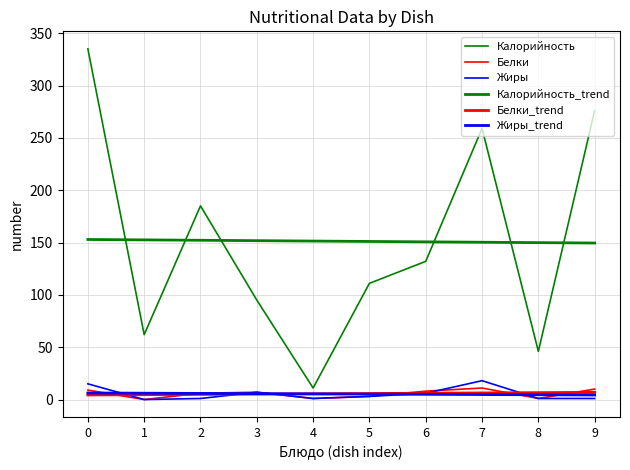

Reading left to right, what are all the values shown in this chart?

Калорийность: 0=335.0	1=62.0	2=185.0	3=95.0	4=11.0	5=111.0	6=132.0	7=259.0	8=46.0	9=276.0
Белки: 0=9.0	1=0.0	2=6.0	3=7.0	4=1.0	5=3.0	6=8.0	7=11.0	8=1.0	9=10.0
Жиры: 0=15.0	1=0.0	2=1.0	3=7.0	4=1.0	5=3.0	6=6.0	7=18.0	8=1.0	9=1.0
Калорийность_trend: 0=152.9	1=152.5	2=152.1	3=151.8	4=151.4	5=151.0	6=150.6	7=150.3	8=149.9	9=149.5
Белки_trend: 0=4.3	1=4.6	2=4.9	3=5.2	4=5.5	5=5.7	6=6.0	7=6.3	8=6.6	9=6.9
Жиры_trend: 0=6.3	1=6.0	2=5.8	3=5.6	4=5.4	5=5.2	6=5.0	7=4.8	8=4.6	9=4.3